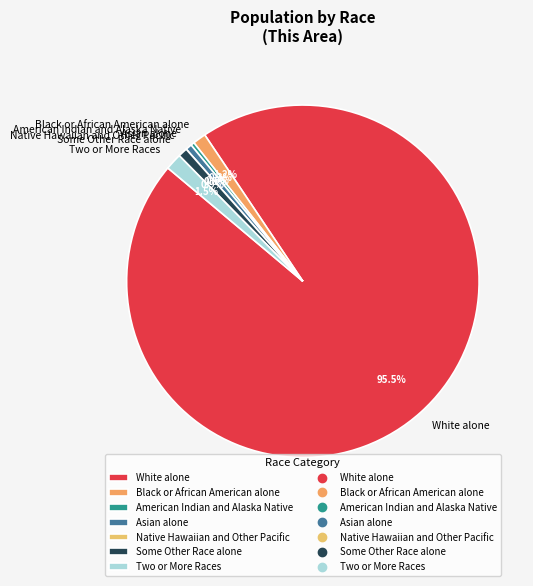

Which category has the biggest portion of the pie?

White alone